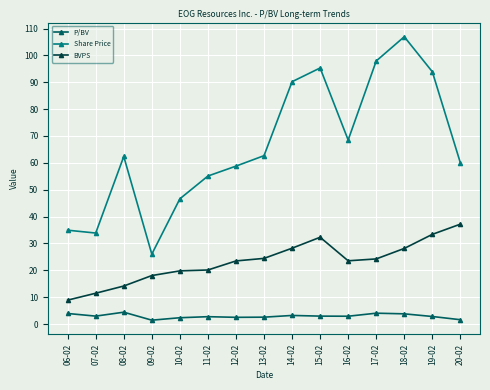

At 13-02, list the series in order from smallest to largest.

P/BV, BVPS, Share Price